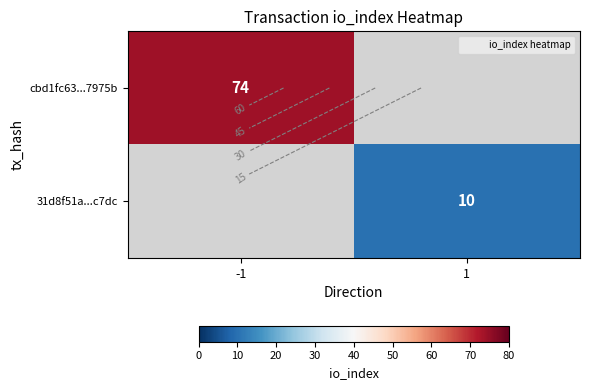

What is the greatest value displayed?

74.0